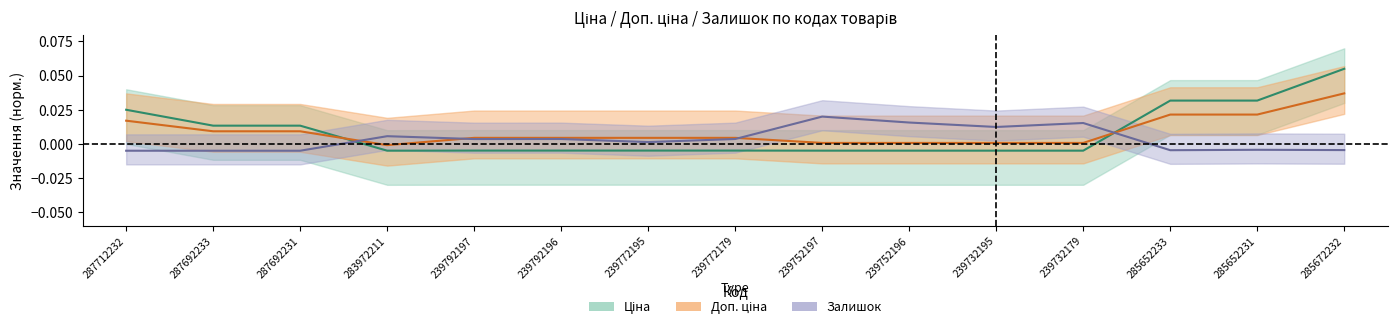

True or false: Ціна has more than 2 points higher than both neighbors.

False